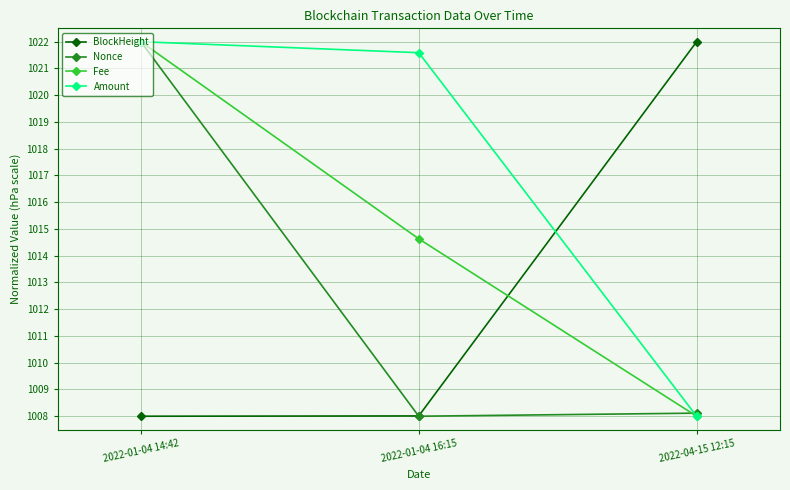

Reading left to right, extract all data points from this chart.

BlockHeight: 2022-01-04 14:42=1008.0	2022-01-04 16:15=1008.0	2022-04-15 12:15=1022.0
Nonce: 2022-01-04 14:42=1022.0	2022-01-04 16:15=1008.0	2022-04-15 12:15=1008.1
Fee: 2022-01-04 14:42=1022.0	2022-01-04 16:15=1014.6	2022-04-15 12:15=1008.0
Amount: 2022-01-04 14:42=1022.0	2022-01-04 16:15=1021.6	2022-04-15 12:15=1008.0